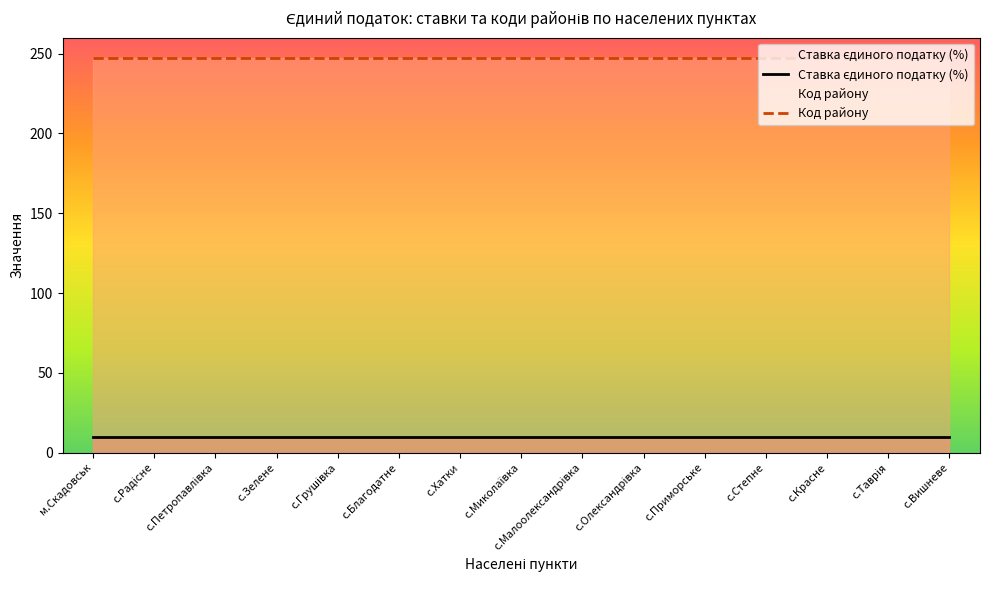

True or false: Tax Rate has more than 0 interior local peaks.

False